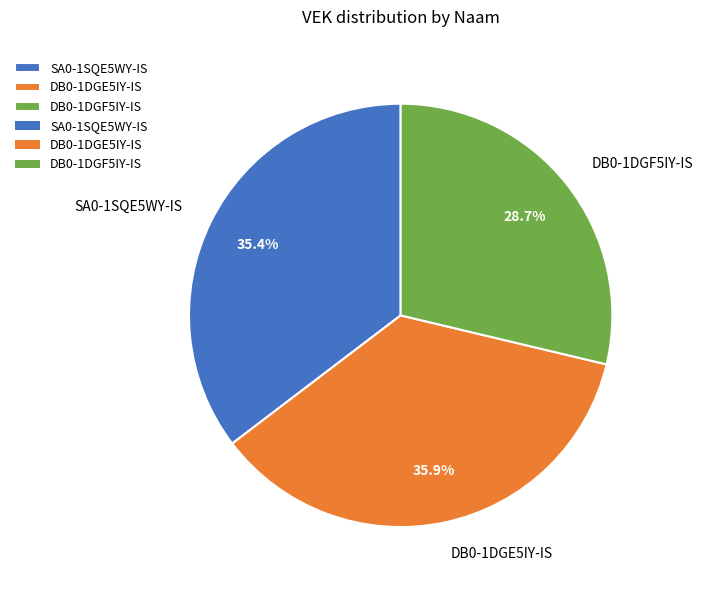

What percentage is the DB0-1DGE5IY-IS slice, to the nearest percent?

36%